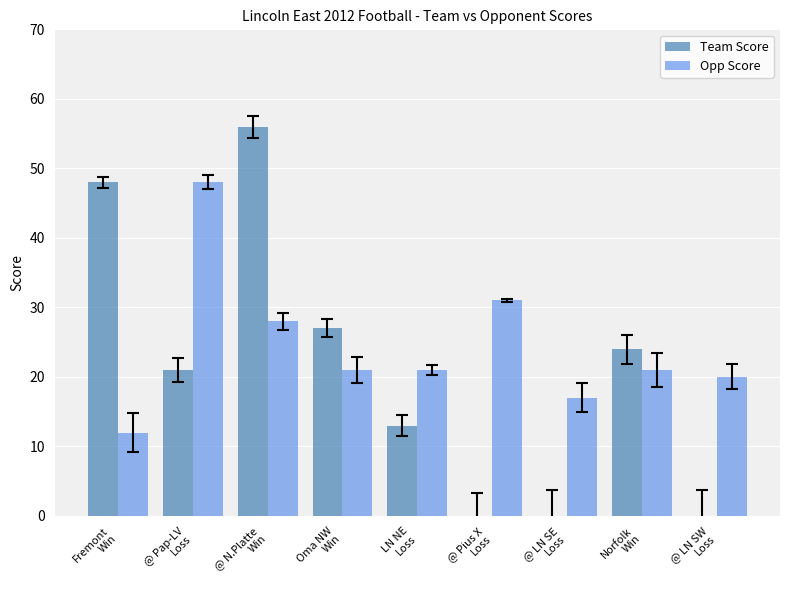

The Team Score series shows 56 at @ N.Platte
Win. True or false?

True